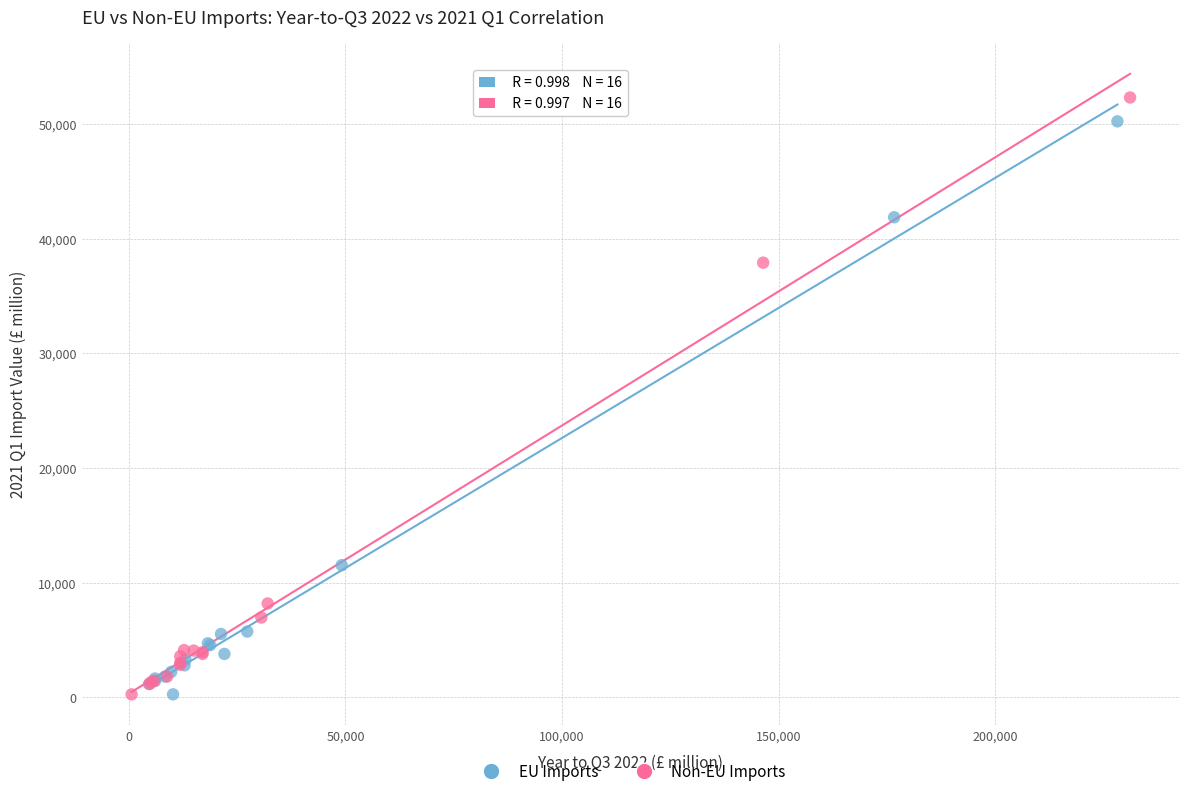

Which series has the largest Y range (max minus min)?

Non-EU Imports